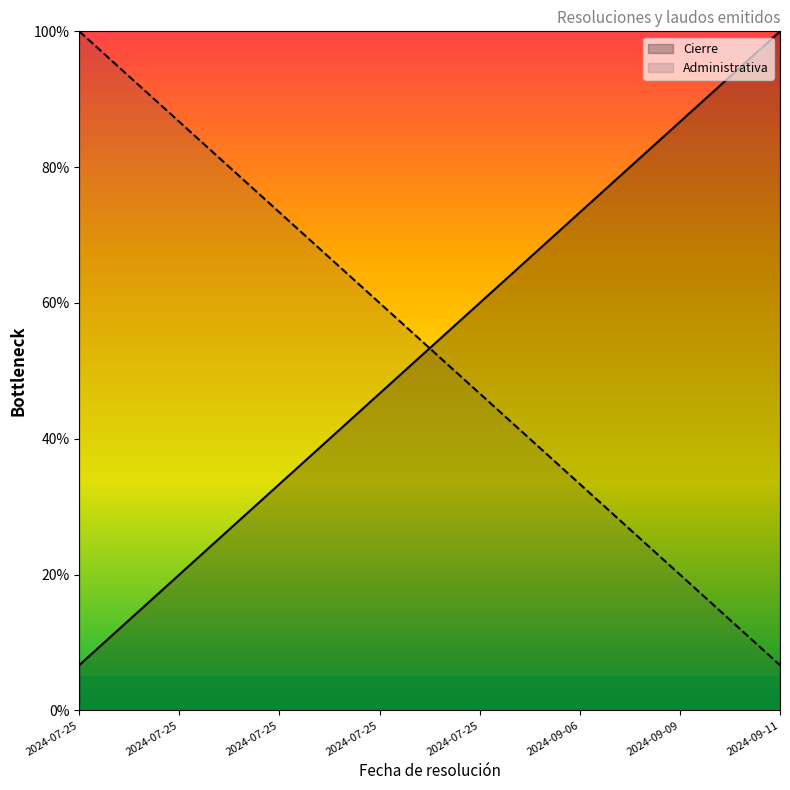

What is the label of the 4th point from the left?

2024-07-25